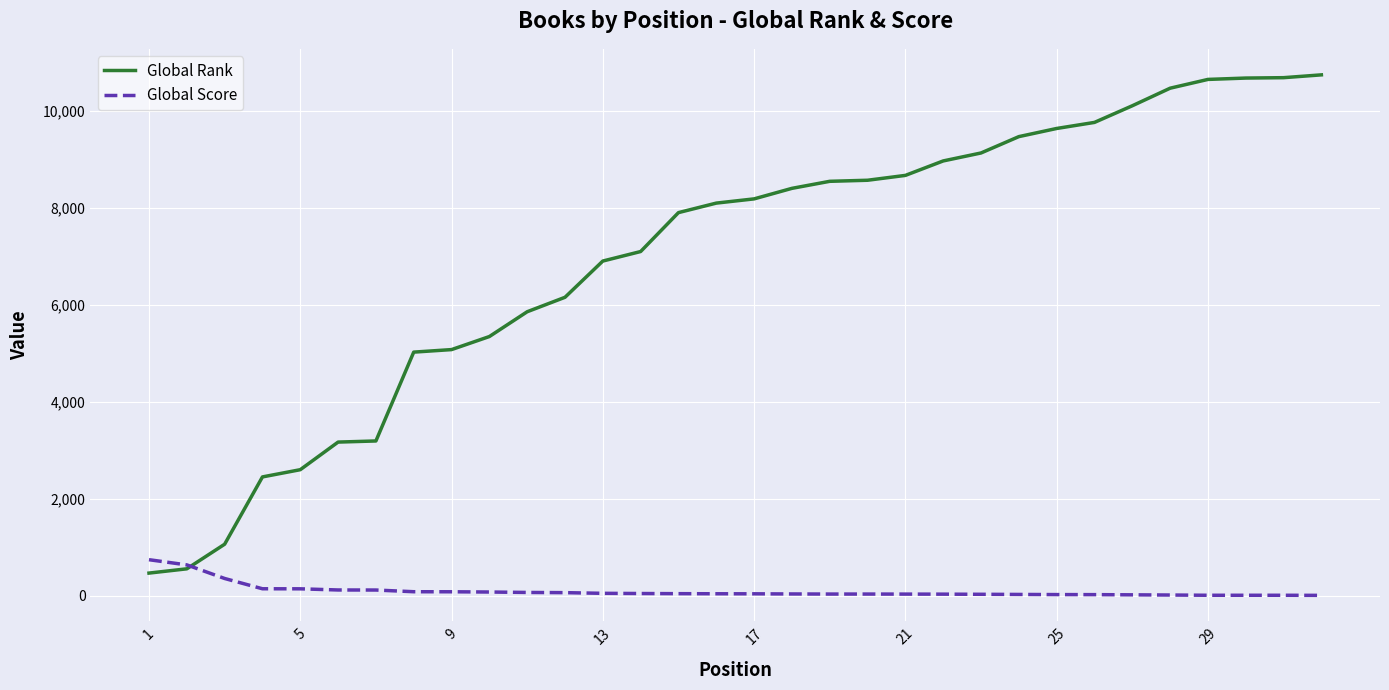

At how many categories does at least one series exceed 4306?

25